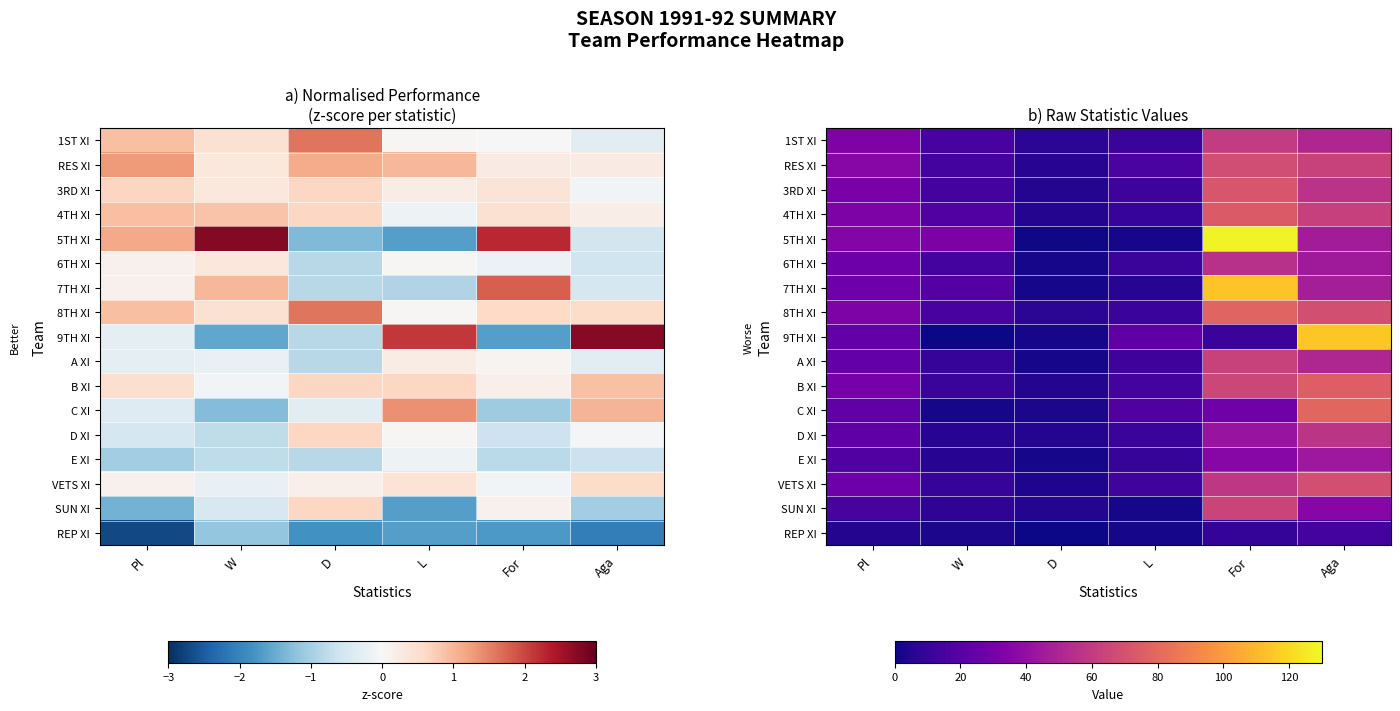

What is the sum of all VETS XI values?

181